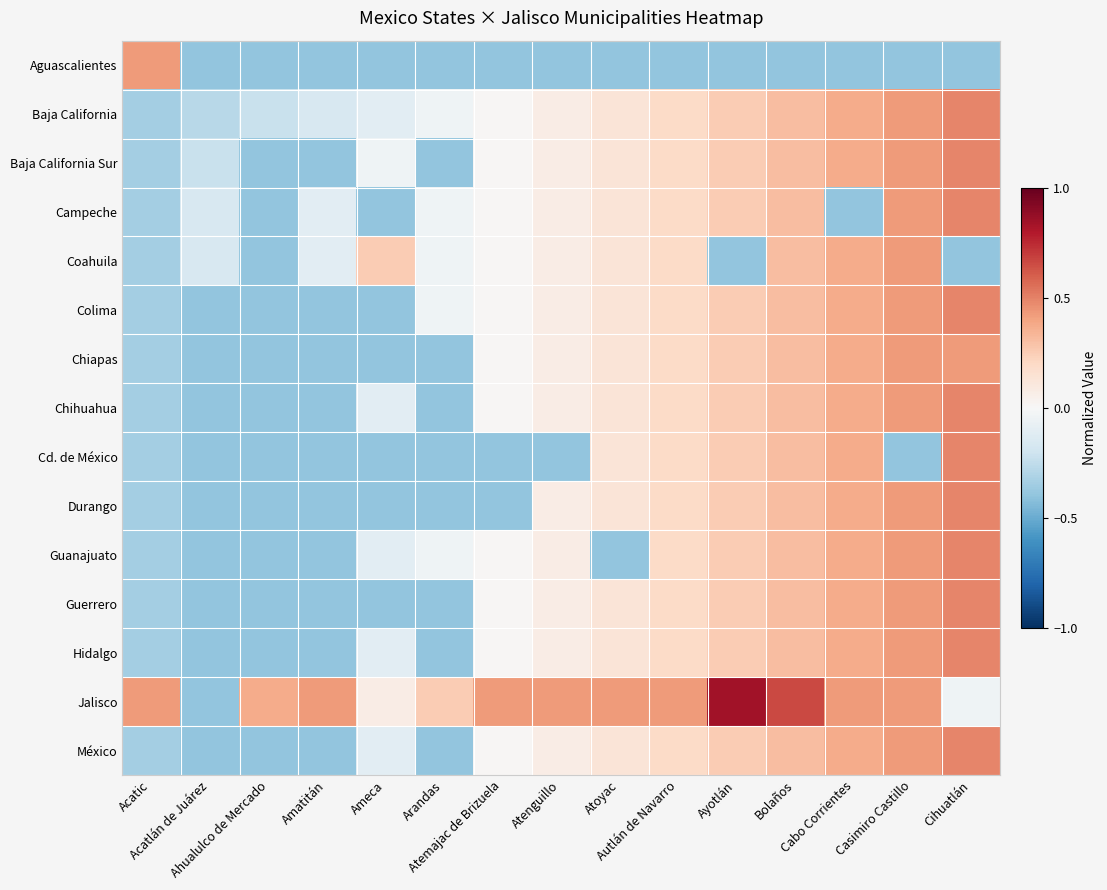

Reading right to left, extract all data points from this chart.

Aguascalientes: Cihuatlán=-0.4	Casimiro Castillo=-0.4	Cabo Corrientes=-0.4	Bolaños=-0.4	Ayotlán=-0.4	Autlán de Navarro=-0.4	Atoyac=-0.4	Atenguillo=-0.4	Atemajac de Brizuela=-0.4	Arandas=-0.4	Ameca=-0.4	Amatitán=-0.4	Ahualulco de Mercado=-0.4	Acatlán de Juárez=-0.4	Acatic=0.4
Baja California: Cihuatlán=0.5	Casimiro Castillo=0.4	Cabo Corrientes=0.4	Bolaños=0.3	Ayotlán=0.3	Autlán de Navarro=0.2	Atoyac=0.1	Atenguillo=0.1	Atemajac de Brizuela=0.0	Arandas=-0.0	Ameca=-0.1	Amatitán=-0.2	Ahualulco de Mercado=-0.2	Acatlán de Juárez=-0.3	Acatic=-0.3
Baja California Sur: Cihuatlán=0.5	Casimiro Castillo=0.4	Cabo Corrientes=0.4	Bolaños=0.3	Ayotlán=0.3	Autlán de Navarro=0.2	Atoyac=0.1	Atenguillo=0.1	Atemajac de Brizuela=0.0	Arandas=-0.4	Ameca=-0.0	Amatitán=-0.4	Ahualulco de Mercado=-0.4	Acatlán de Juárez=-0.2	Acatic=-0.3
Campeche: Cihuatlán=0.5	Casimiro Castillo=0.4	Cabo Corrientes=-0.4	Bolaños=0.3	Ayotlán=0.3	Autlán de Navarro=0.2	Atoyac=0.1	Atenguillo=0.1	Atemajac de Brizuela=0.0	Arandas=-0.0	Ameca=-0.4	Amatitán=-0.1	Ahualulco de Mercado=-0.4	Acatlán de Juárez=-0.2	Acatic=-0.3
Coahuila: Cihuatlán=-0.4	Casimiro Castillo=0.4	Cabo Corrientes=0.4	Bolaños=0.3	Ayotlán=-0.4	Autlán de Navarro=0.2	Atoyac=0.1	Atenguillo=0.1	Atemajac de Brizuela=0.0	Arandas=-0.0	Ameca=0.3	Amatitán=-0.1	Ahualulco de Mercado=-0.4	Acatlán de Juárez=-0.2	Acatic=-0.3
Colima: Cihuatlán=0.5	Casimiro Castillo=0.4	Cabo Corrientes=0.4	Bolaños=0.3	Ayotlán=0.3	Autlán de Navarro=0.2	Atoyac=0.1	Atenguillo=0.1	Atemajac de Brizuela=0.0	Arandas=-0.0	Ameca=-0.4	Amatitán=-0.4	Ahualulco de Mercado=-0.4	Acatlán de Juárez=-0.4	Acatic=-0.3
Chiapas: Cihuatlán=0.4	Casimiro Castillo=0.4	Cabo Corrientes=0.4	Bolaños=0.3	Ayotlán=0.3	Autlán de Navarro=0.2	Atoyac=0.1	Atenguillo=0.1	Atemajac de Brizuela=0.0	Arandas=-0.4	Ameca=-0.4	Amatitán=-0.4	Ahualulco de Mercado=-0.4	Acatlán de Juárez=-0.4	Acatic=-0.3
Chihuahua: Cihuatlán=0.5	Casimiro Castillo=0.4	Cabo Corrientes=0.4	Bolaños=0.3	Ayotlán=0.3	Autlán de Navarro=0.2	Atoyac=0.1	Atenguillo=0.1	Atemajac de Brizuela=0.0	Arandas=-0.4	Ameca=-0.1	Amatitán=-0.4	Ahualulco de Mercado=-0.4	Acatlán de Juárez=-0.4	Acatic=-0.3
Cd. de México: Cihuatlán=0.5	Casimiro Castillo=-0.4	Cabo Corrientes=0.4	Bolaños=0.3	Ayotlán=0.3	Autlán de Navarro=0.2	Atoyac=0.1	Atenguillo=-0.4	Atemajac de Brizuela=-0.4	Arandas=-0.4	Ameca=-0.4	Amatitán=-0.4	Ahualulco de Mercado=-0.4	Acatlán de Juárez=-0.4	Acatic=-0.3
Durango: Cihuatlán=0.5	Casimiro Castillo=0.4	Cabo Corrientes=0.4	Bolaños=0.3	Ayotlán=0.3	Autlán de Navarro=0.2	Atoyac=0.1	Atenguillo=0.1	Atemajac de Brizuela=-0.4	Arandas=-0.4	Ameca=-0.4	Amatitán=-0.4	Ahualulco de Mercado=-0.4	Acatlán de Juárez=-0.4	Acatic=-0.3
Guanajuato: Cihuatlán=0.5	Casimiro Castillo=0.4	Cabo Corrientes=0.4	Bolaños=0.3	Ayotlán=0.3	Autlán de Navarro=0.2	Atoyac=-0.4	Atenguillo=0.1	Atemajac de Brizuela=0.0	Arandas=-0.0	Ameca=-0.1	Amatitán=-0.4	Ahualulco de Mercado=-0.4	Acatlán de Juárez=-0.4	Acatic=-0.3
Guerrero: Cihuatlán=0.5	Casimiro Castillo=0.4	Cabo Corrientes=0.4	Bolaños=0.3	Ayotlán=0.3	Autlán de Navarro=0.2	Atoyac=0.1	Atenguillo=0.1	Atemajac de Brizuela=0.0	Arandas=-0.4	Ameca=-0.4	Amatitán=-0.4	Ahualulco de Mercado=-0.4	Acatlán de Juárez=-0.4	Acatic=-0.3
Hidalgo: Cihuatlán=0.5	Casimiro Castillo=0.4	Cabo Corrientes=0.4	Bolaños=0.3	Ayotlán=0.3	Autlán de Navarro=0.2	Atoyac=0.1	Atenguillo=0.1	Atemajac de Brizuela=0.0	Arandas=-0.4	Ameca=-0.1	Amatitán=-0.4	Ahualulco de Mercado=-0.4	Acatlán de Juárez=-0.4	Acatic=-0.3
Jalisco: Cihuatlán=-0.0	Casimiro Castillo=0.4	Cabo Corrientes=0.4	Bolaños=0.7	Ayotlán=0.8	Autlán de Navarro=0.4	Atoyac=0.4	Atenguillo=0.4	Atemajac de Brizuela=0.4	Arandas=0.3	Ameca=0.1	Amatitán=0.4	Ahualulco de Mercado=0.4	Acatlán de Juárez=-0.4	Acatic=0.4
México: Cihuatlán=0.5	Casimiro Castillo=0.4	Cabo Corrientes=0.4	Bolaños=0.3	Ayotlán=0.3	Autlán de Navarro=0.2	Atoyac=0.1	Atenguillo=0.1	Atemajac de Brizuela=0.0	Arandas=-0.4	Ameca=-0.1	Amatitán=-0.4	Ahualulco de Mercado=-0.4	Acatlán de Juárez=-0.4	Acatic=-0.3